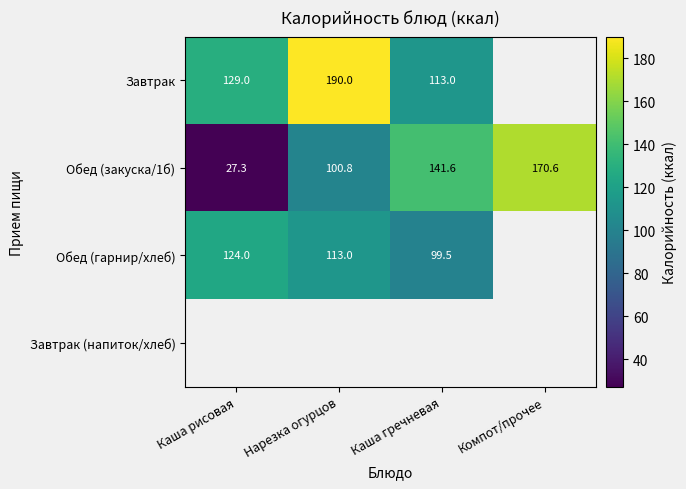

List the labels in order of Обед (закуска/1б) value, smallest first.

Каша рисовая, Нарезка огурцов, Каша гречневая, Компот/прочее